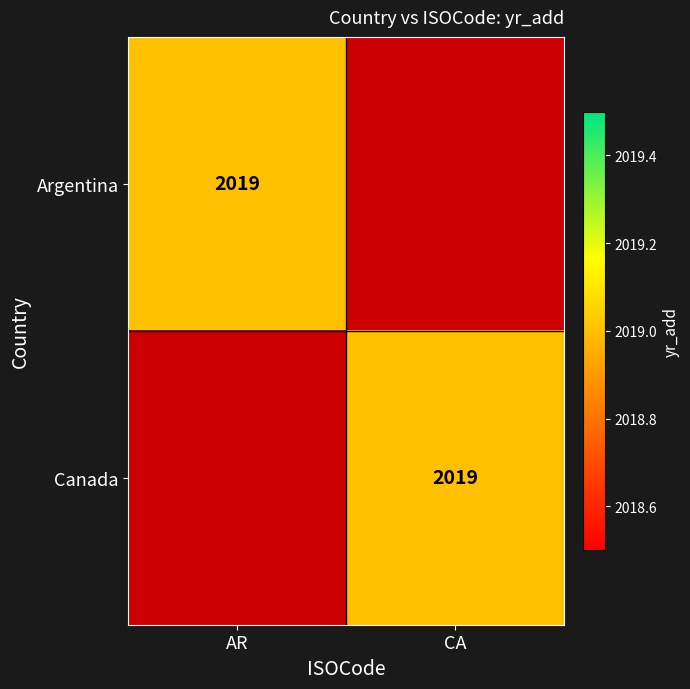

Is it true that Argentina equals 3442 at AR?

False